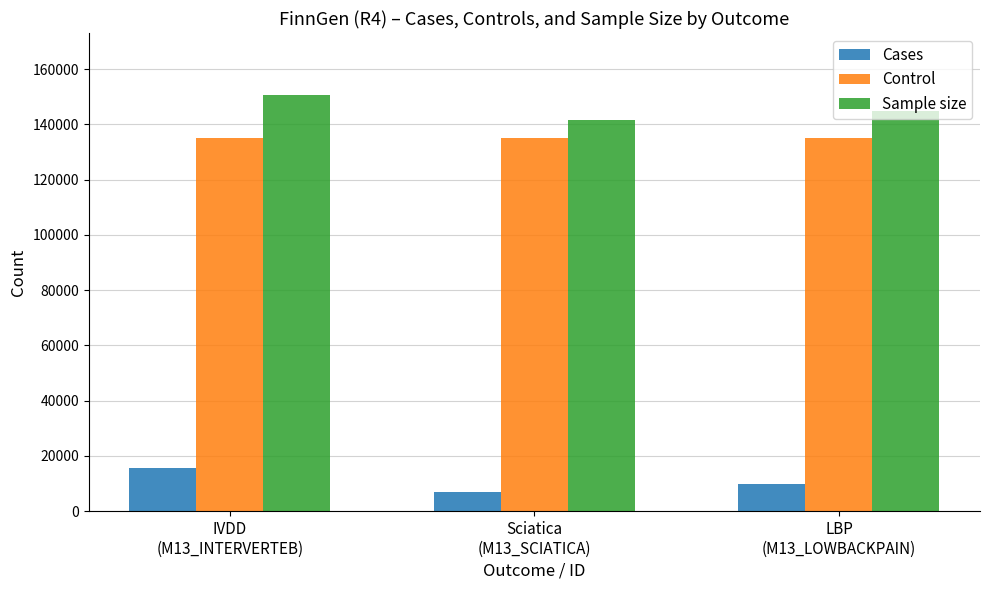

Is the value of Control at Sciatica
(M13_SCIATICA) greater than the value of Sample size at IVDD
(M13_INTERVERTEB)?

No